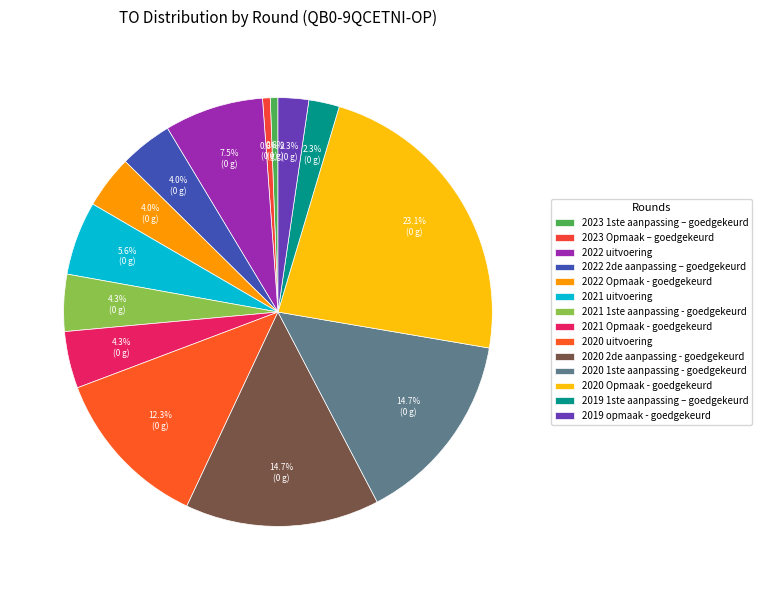

What percentage is the 2020 2de aanpassing - goedgekeurd slice, to the nearest percent?

15%